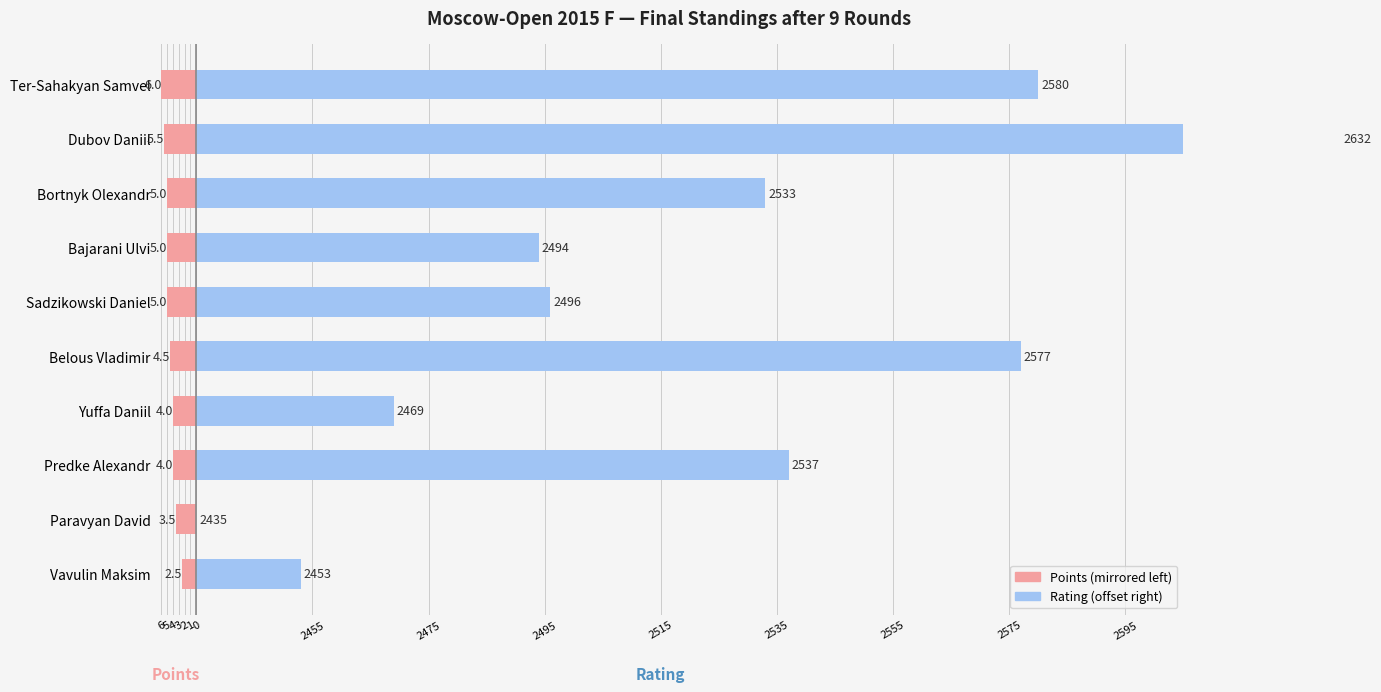

List the series in order of their overall mean, highest first.

Rating (→ right), Points (← left)